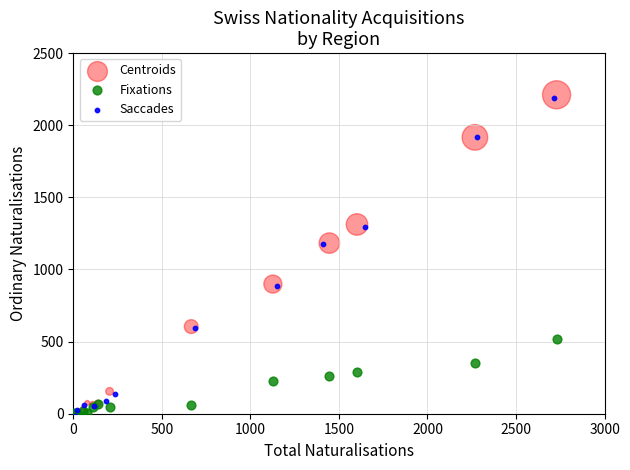

Which series has the widest spread of Y values?

Centroids